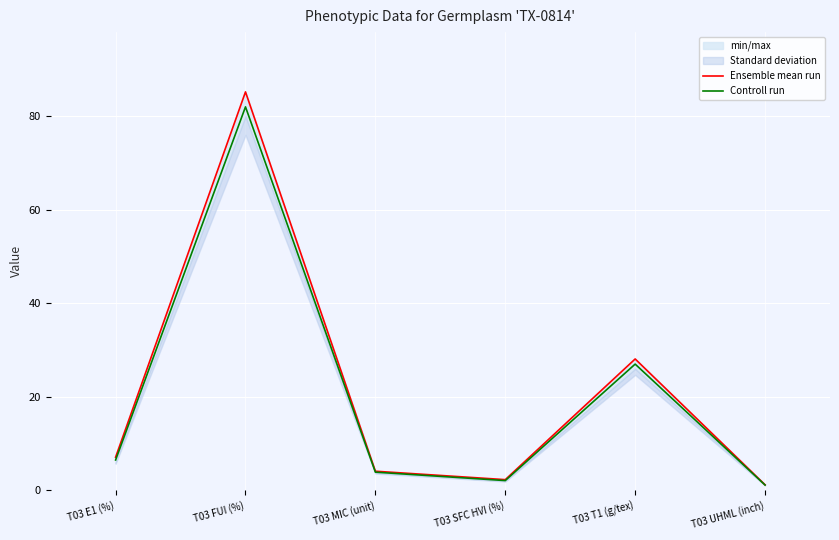

Is the value of Ensemble mean run at T03 E1 (%) greater than the value of Controll run at T03 E1 (%)?

Yes